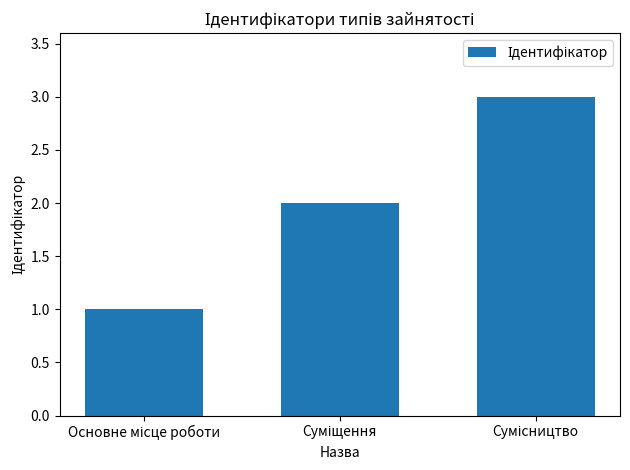

How many values are between 1 and 3?

3